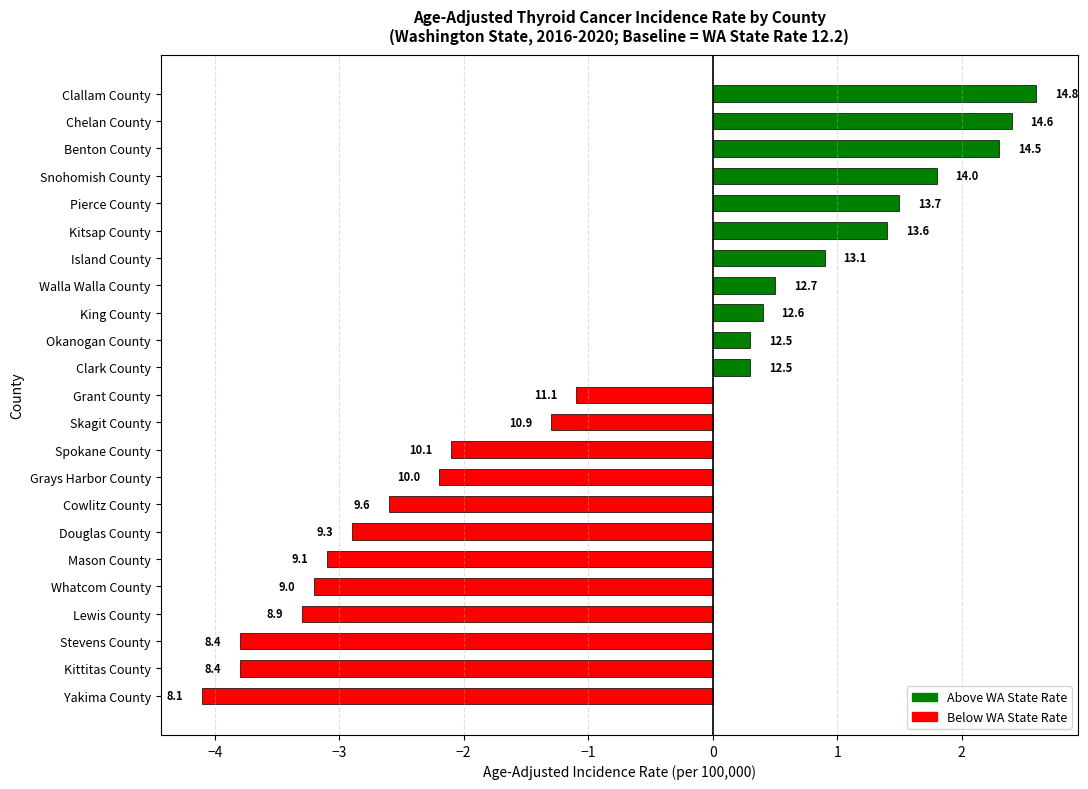

Are the bars horizontal?

Yes